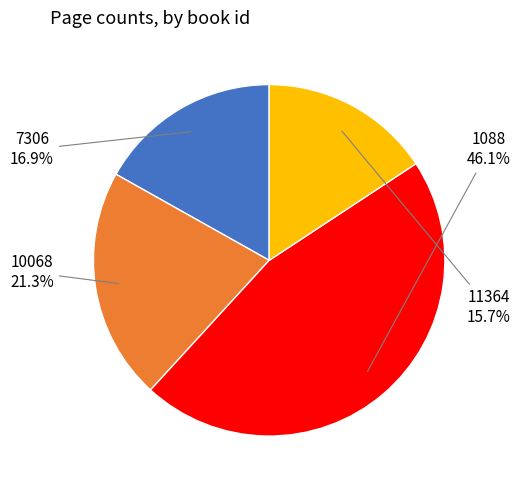

Does any single category account for the majority?

No